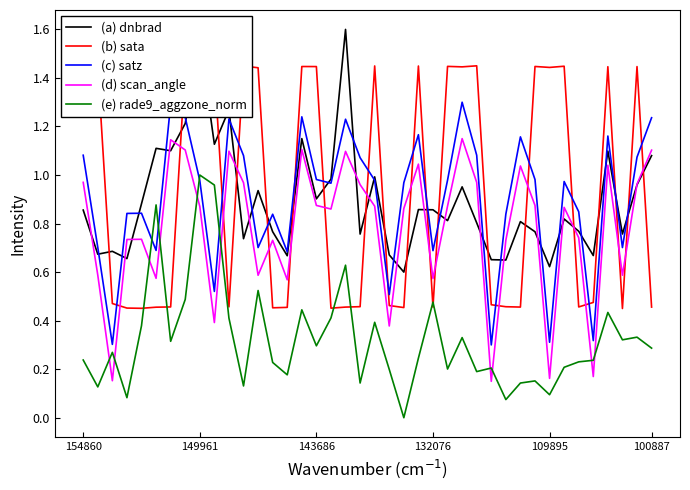

At 28, list the series in order from largest to smallest.

(b) sata, (c) satz, (d) scan_angle, (a) dnbrad, (e) rade9_aggzone_norm